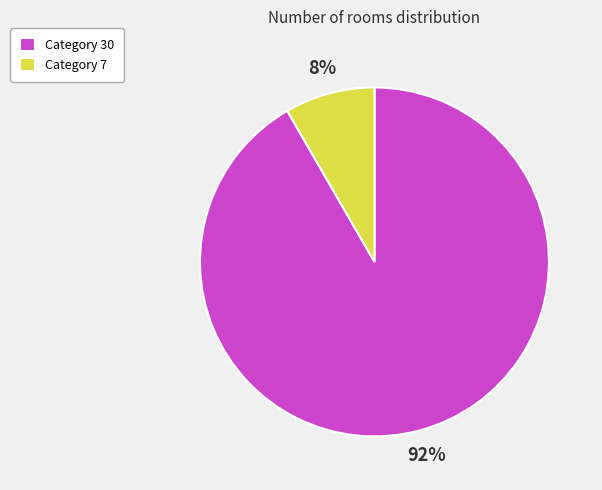

Which slice is the smallest?

Category 7